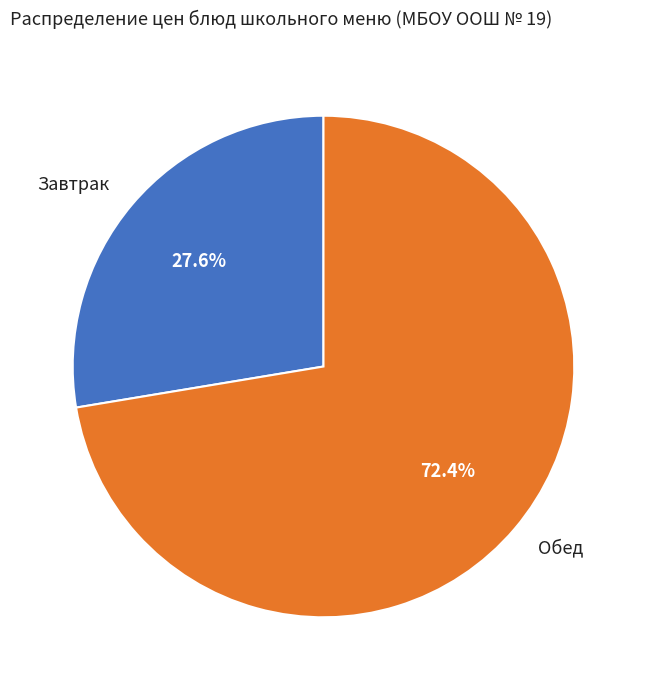

Which slice represents more than half of the pie?

Обед